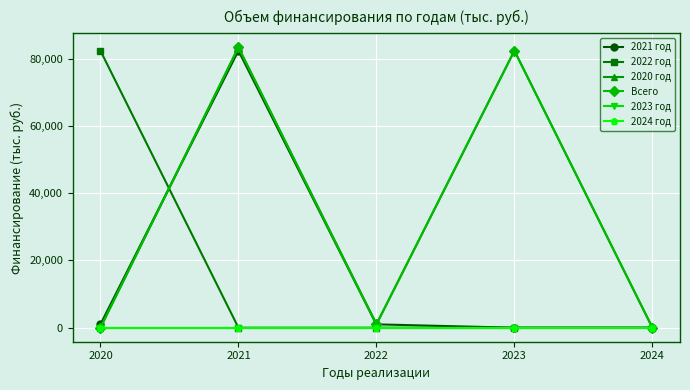

Read the 2020 год value at 2021.

83370.7